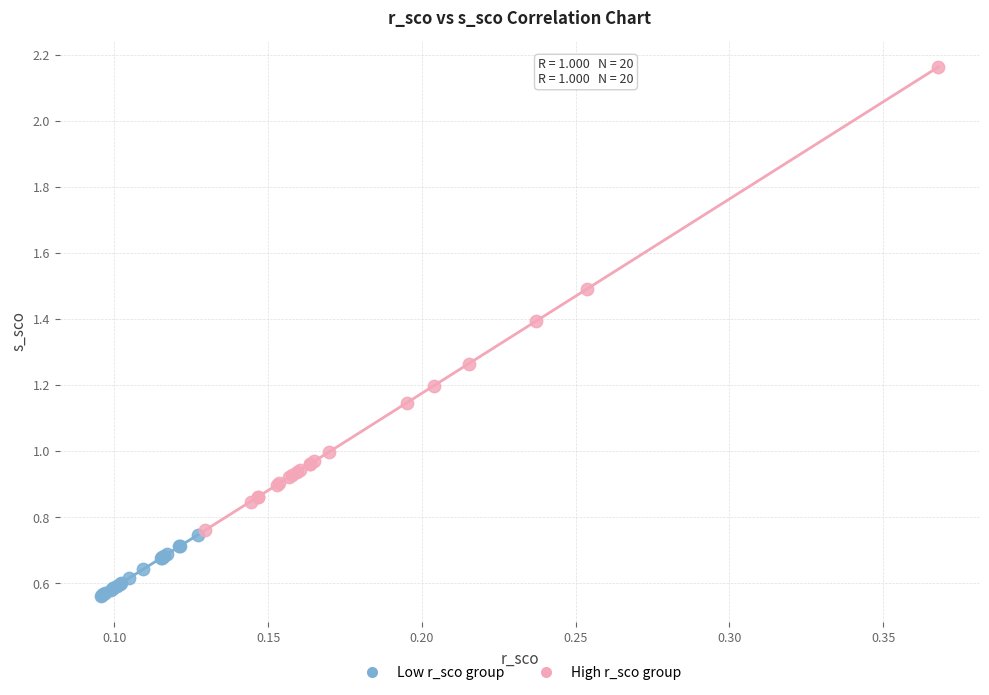

Which series reaches the minimum Y coordinate?

Low r_sco group